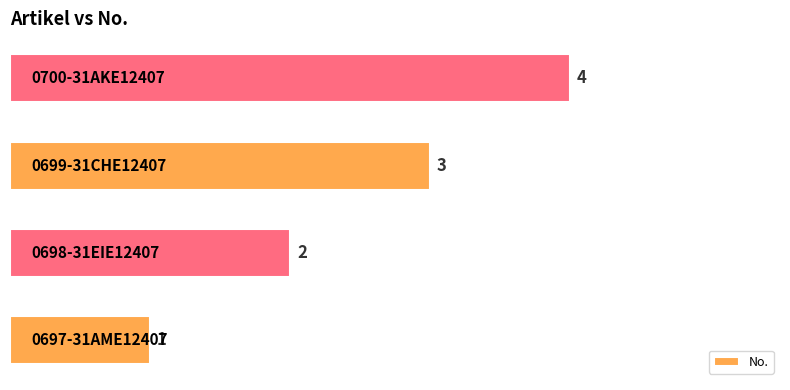

What is the greatest value displayed?

4